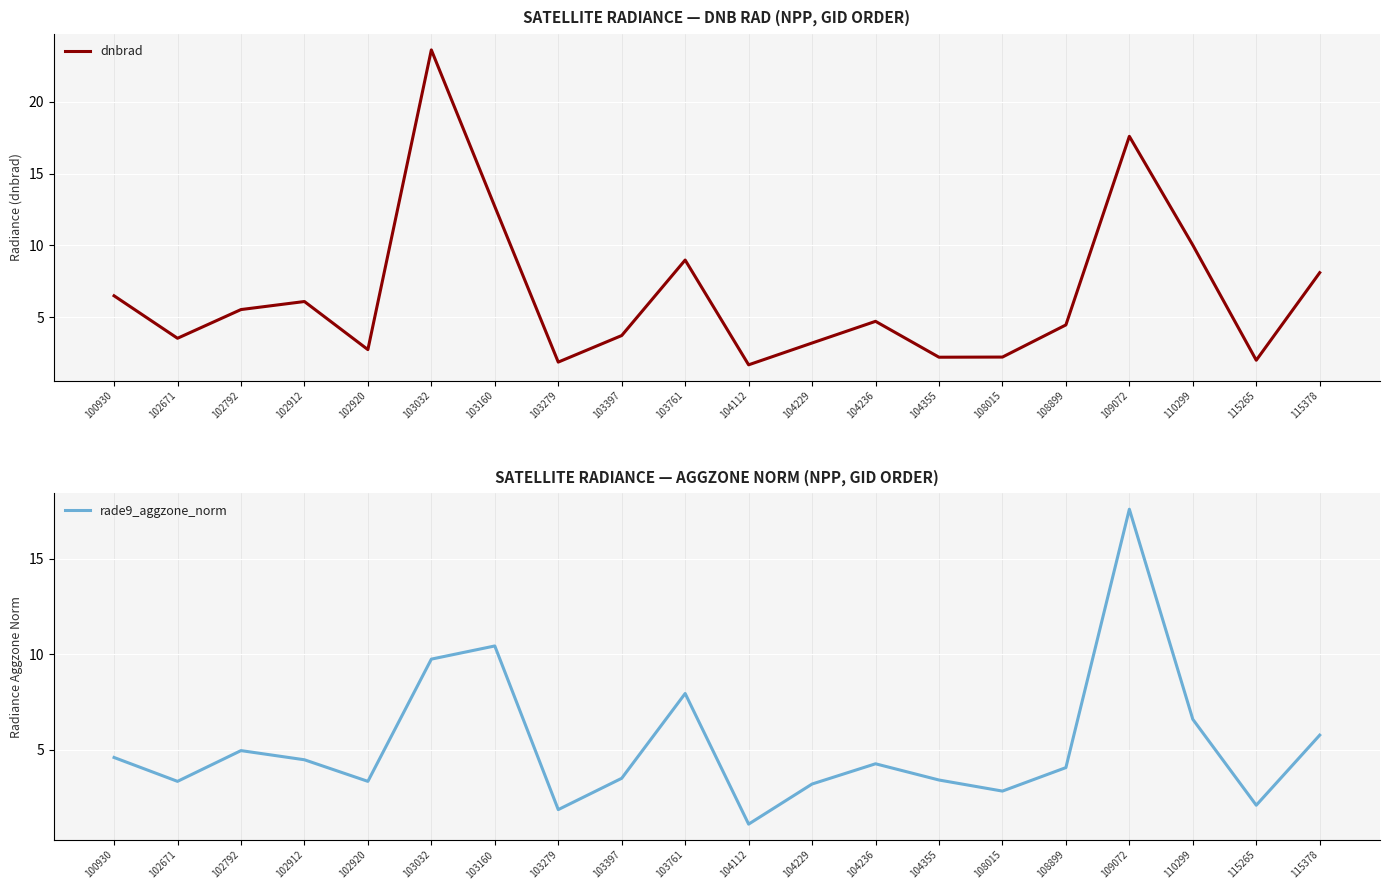

Is this an area chart (filled region under the line)?

No